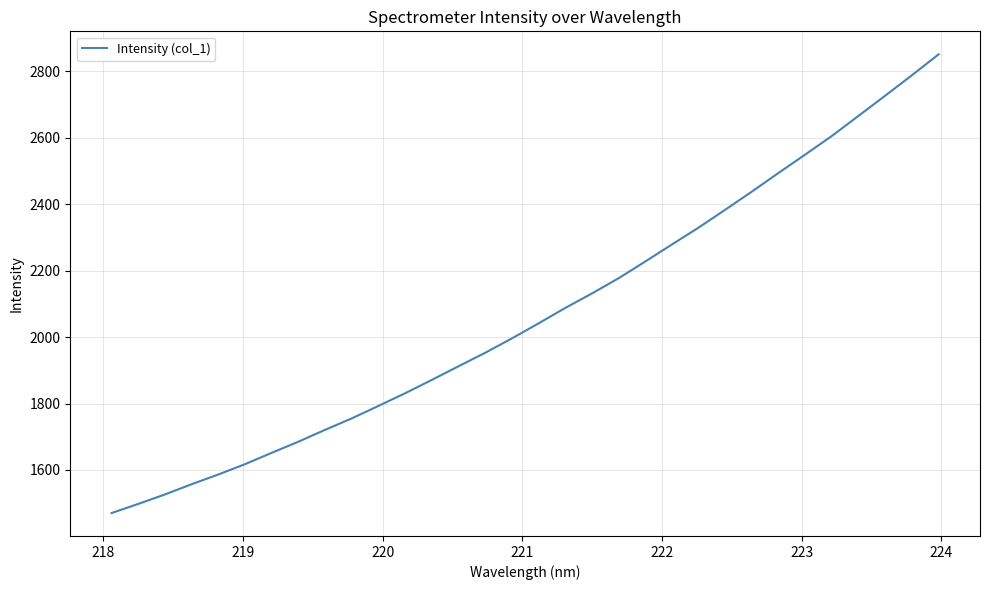

What is the greatest value displayed?

2851.8